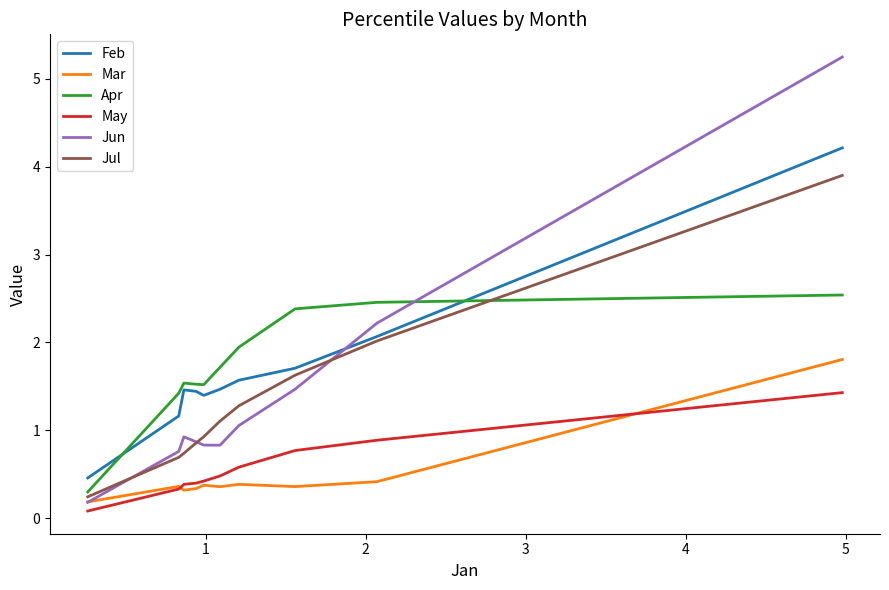

List the series in order of their peak value, highest first.

Jun, Feb, Jul, Apr, Mar, May